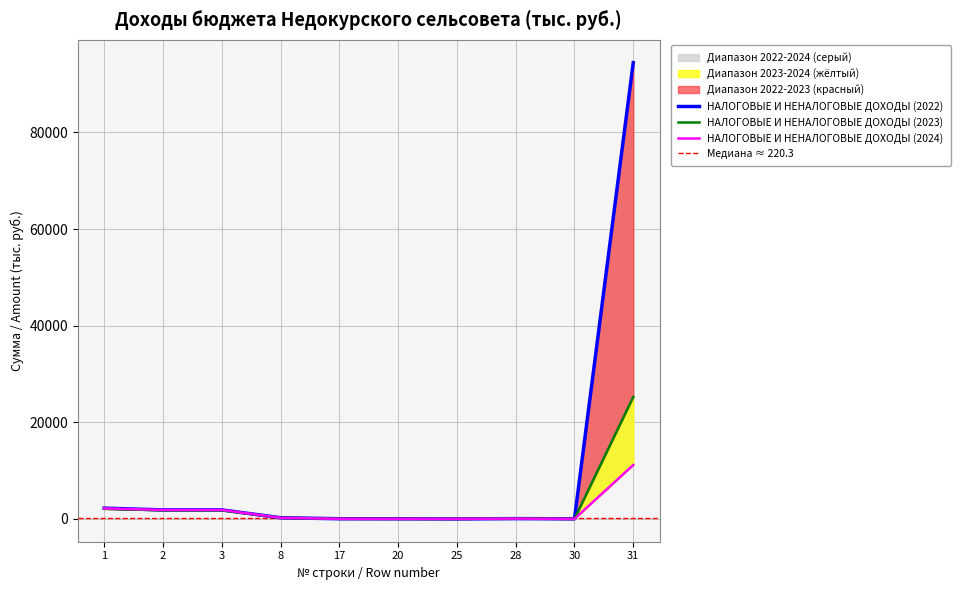

What is the total value across all series at 30?

15.2